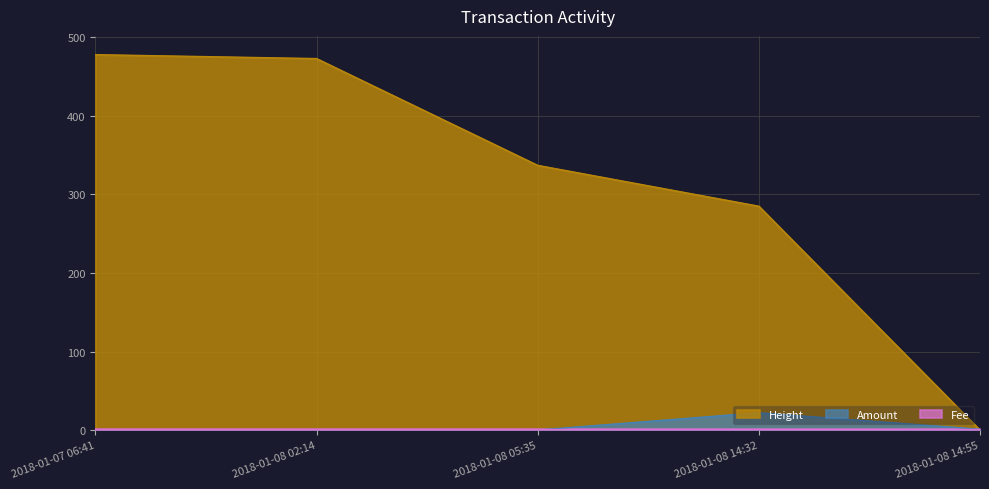

Where does the Height_norm series first go above 337?

2018-01-07 06:41